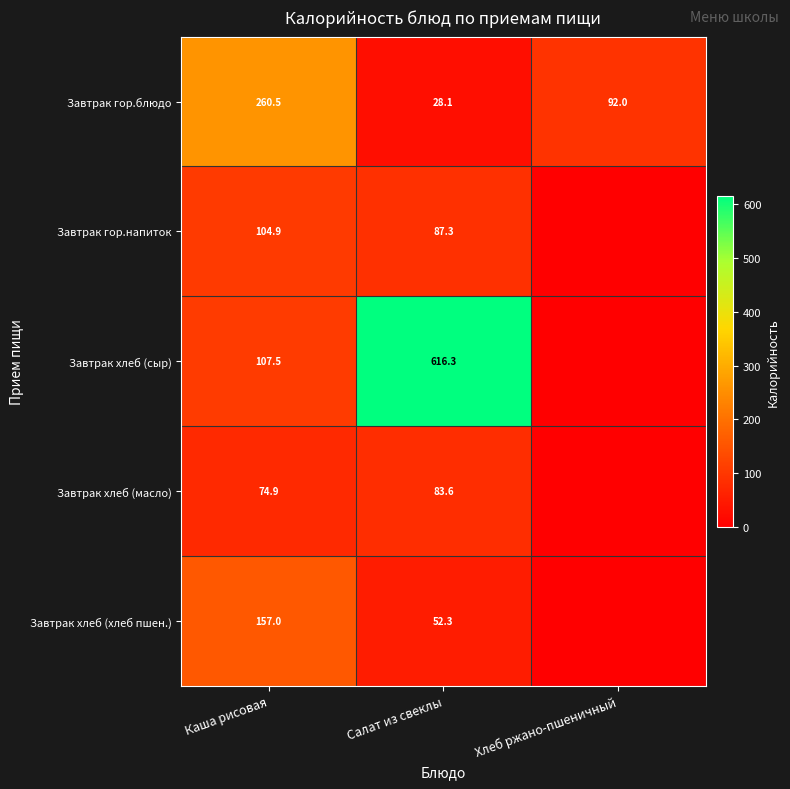

What is the difference between the Завтрак гор.блюдо values at Каша рисовая and Хлеб ржано-пшеничный?

168.5